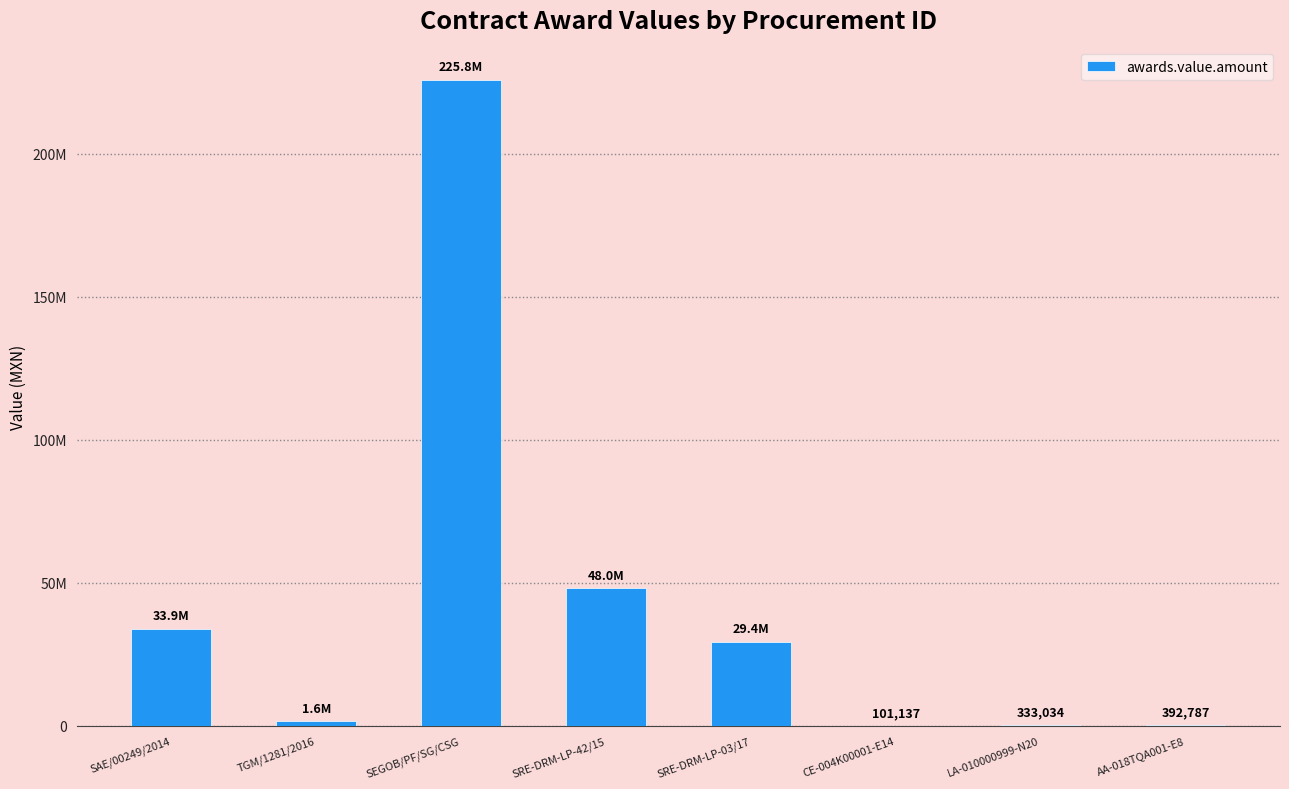

What is the difference between the maximum and minimum values?

225727619.7